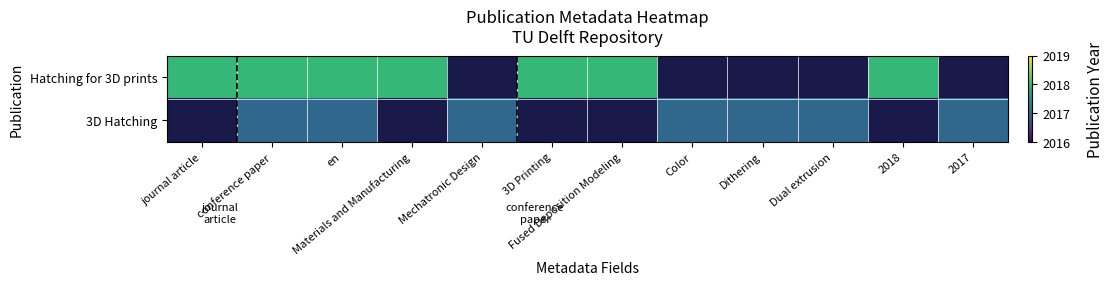

What is the spread (max minus min) of values at en?

1.0